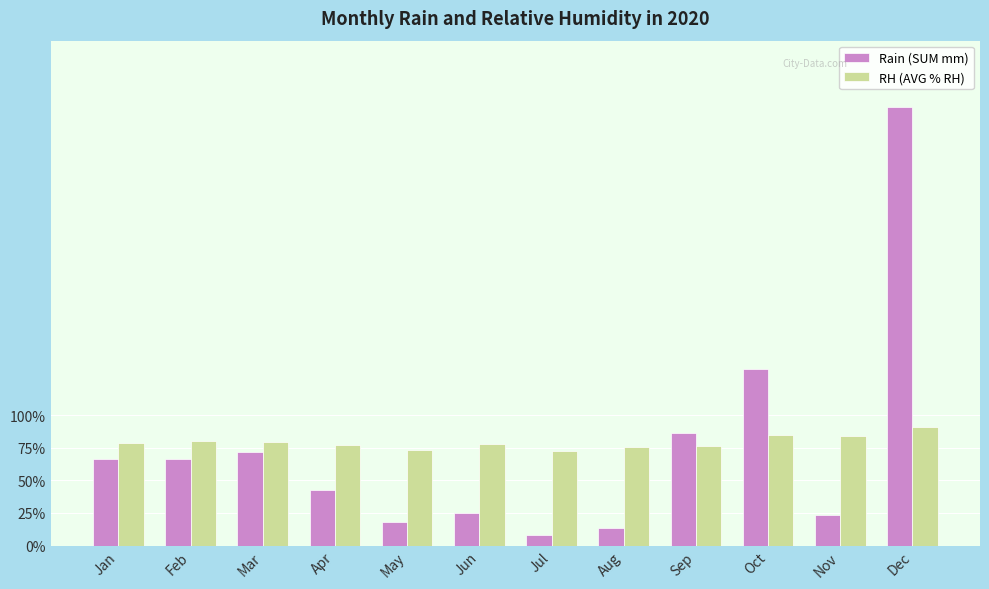

How many groups of bars are there?

12